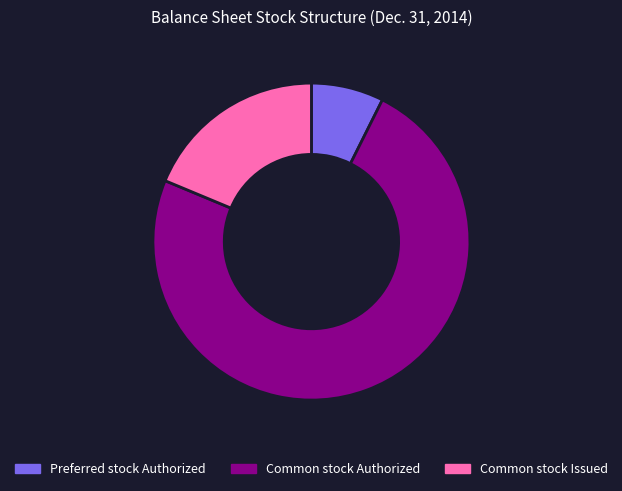

Count the number of slices in the pie.

3